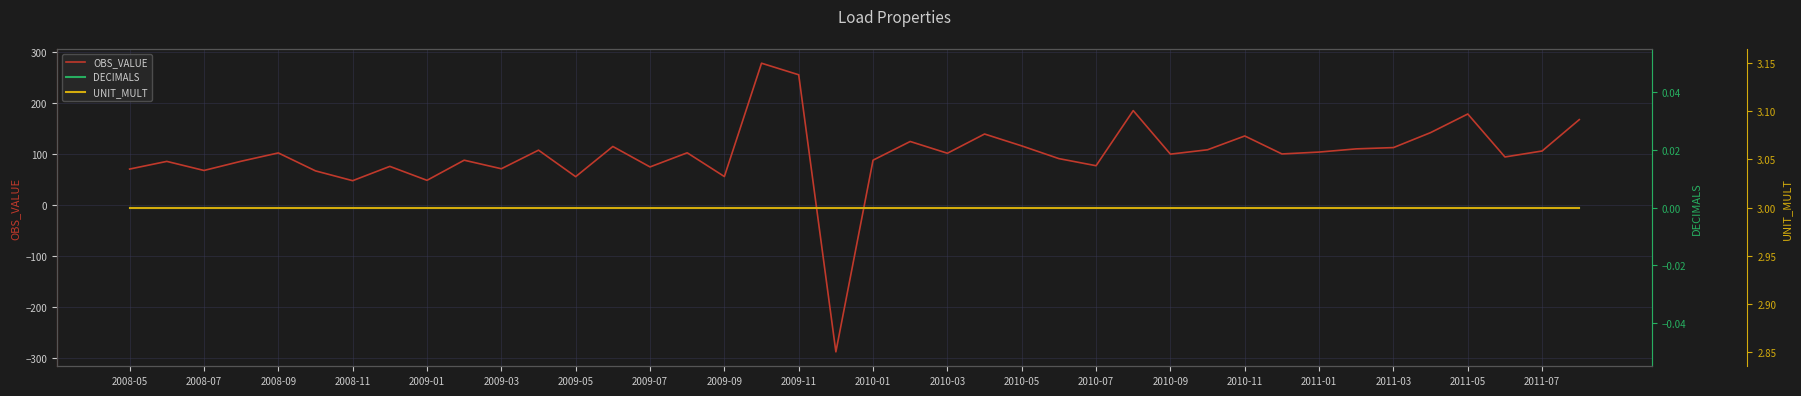

What is the highest value of the OBS_VALUE series?

278.2